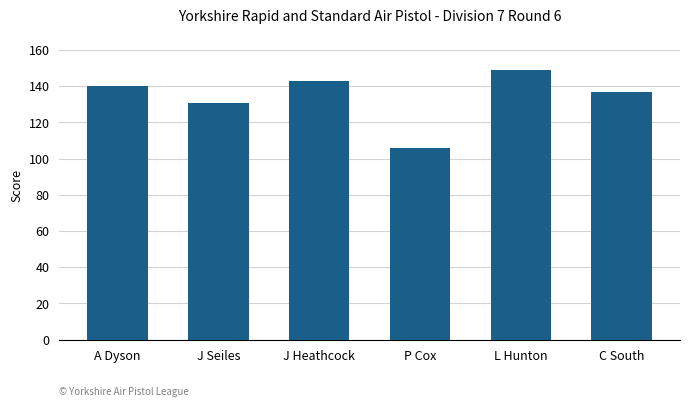

What position from the left is P Cox?

4